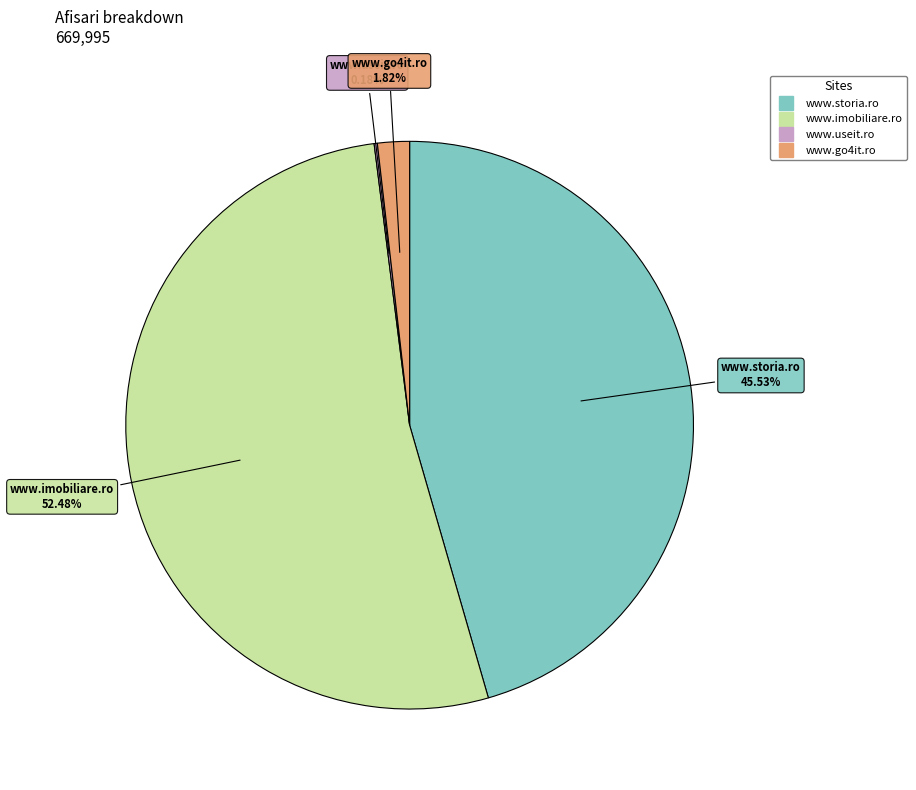

Combined, what portion of the pie is www.storia.ro and www.go4it.ro?

47.3%